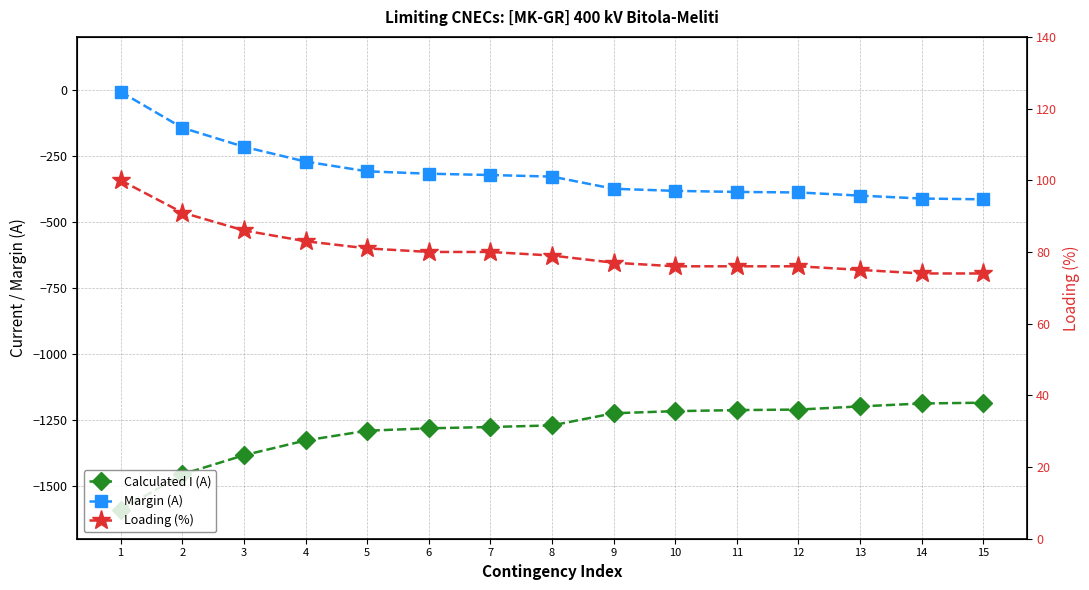

At which label does Margin (A) first exceed -329?

1